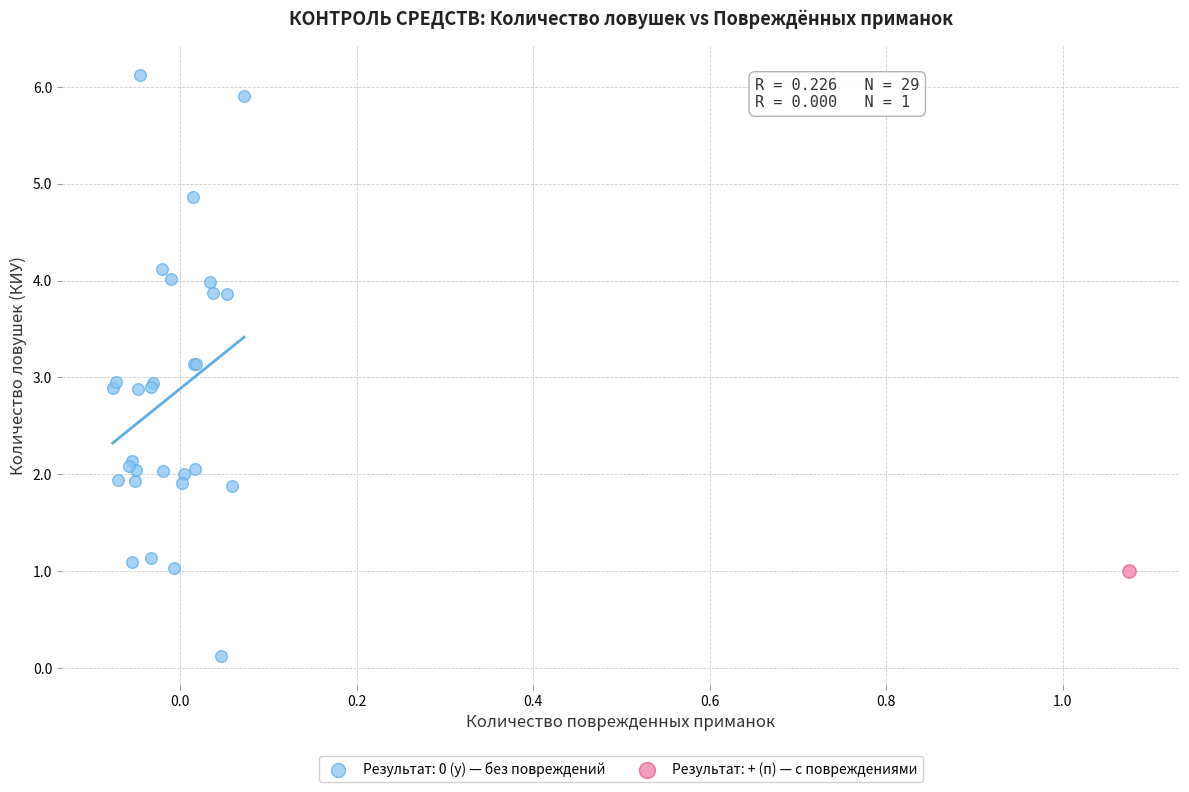

Which series contains the highest Y value?

Результат: 0 (у) — без повреждений